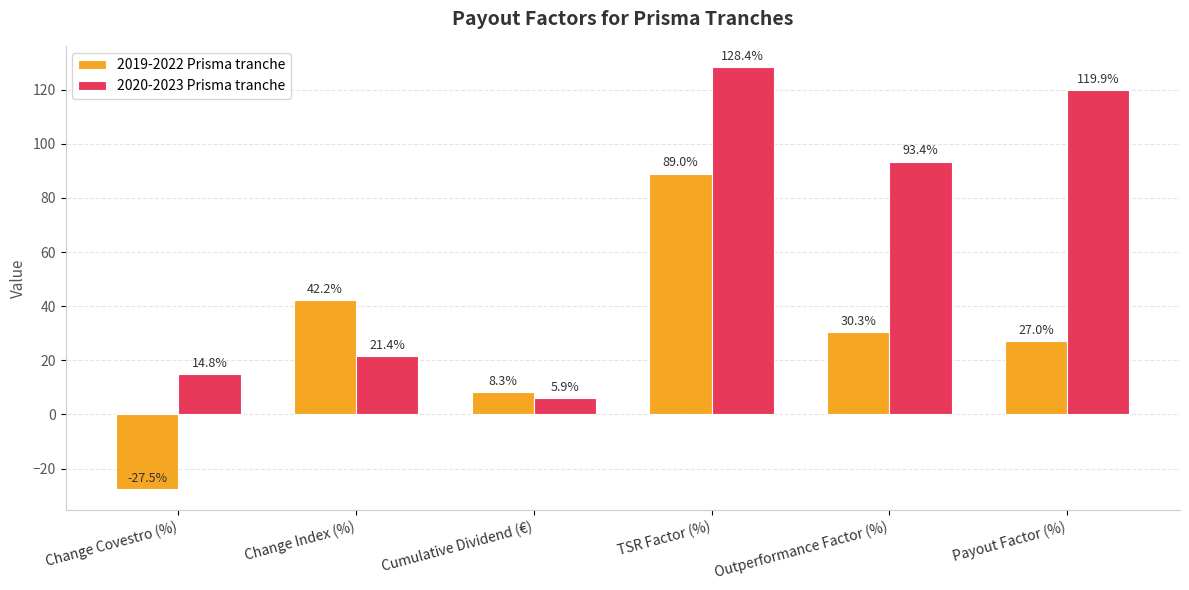

What is the value of the 2019-2022 Prisma tranche bar at the 5th from the left?

30.3